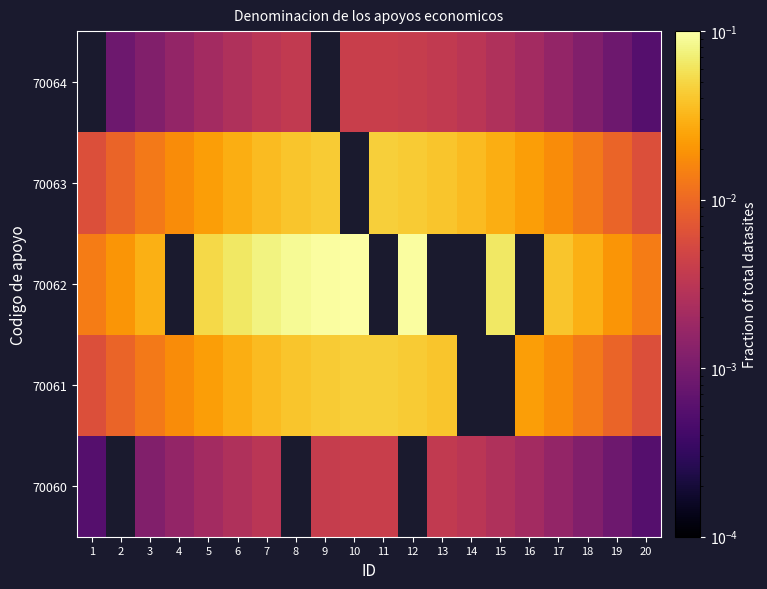

How many positive values does the 70062 series have?

15